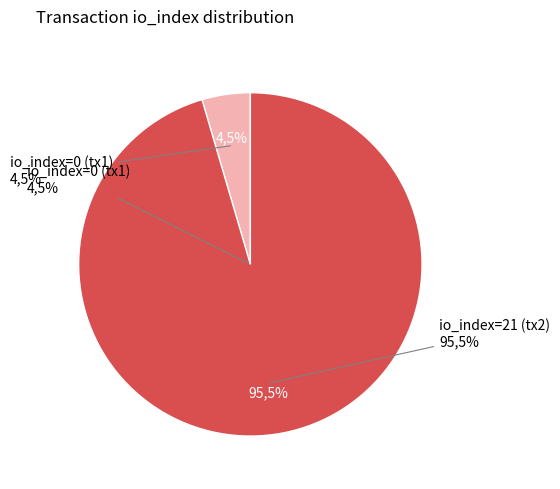

How many segments does this pie chart have?

2